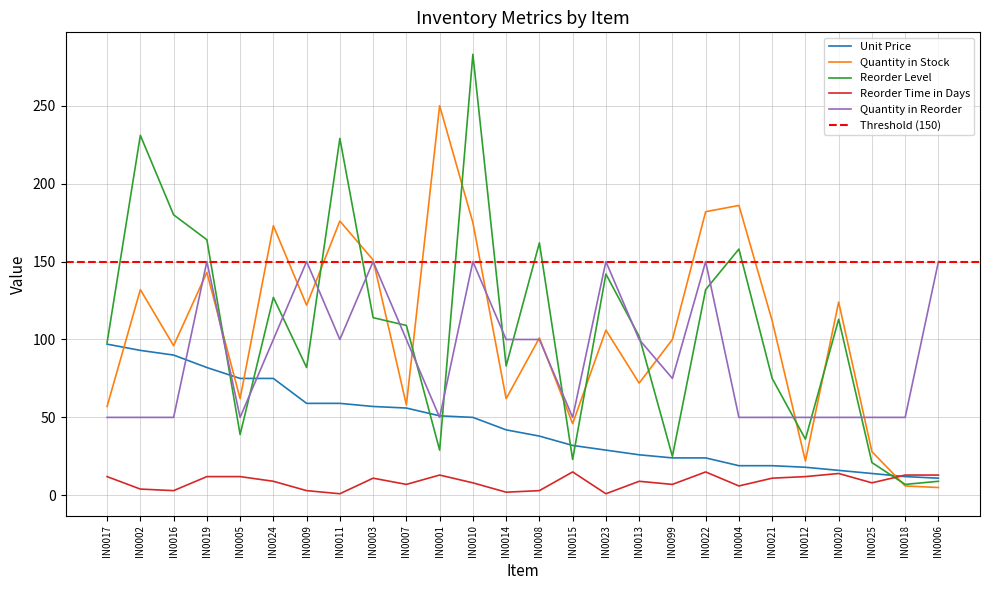

The Reorder Time in Days series shows 2 at IN0010. True or false?

False